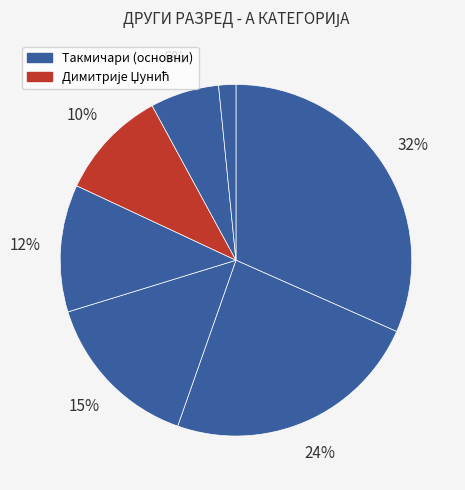

How many segments does this pie chart have?

7